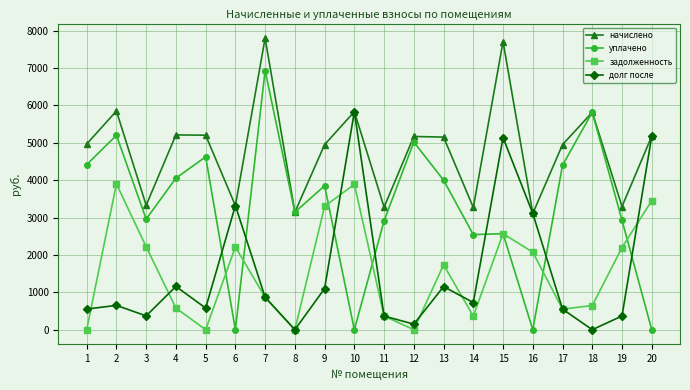

The уплачено series shows 0.0 at 16. True or false?

True